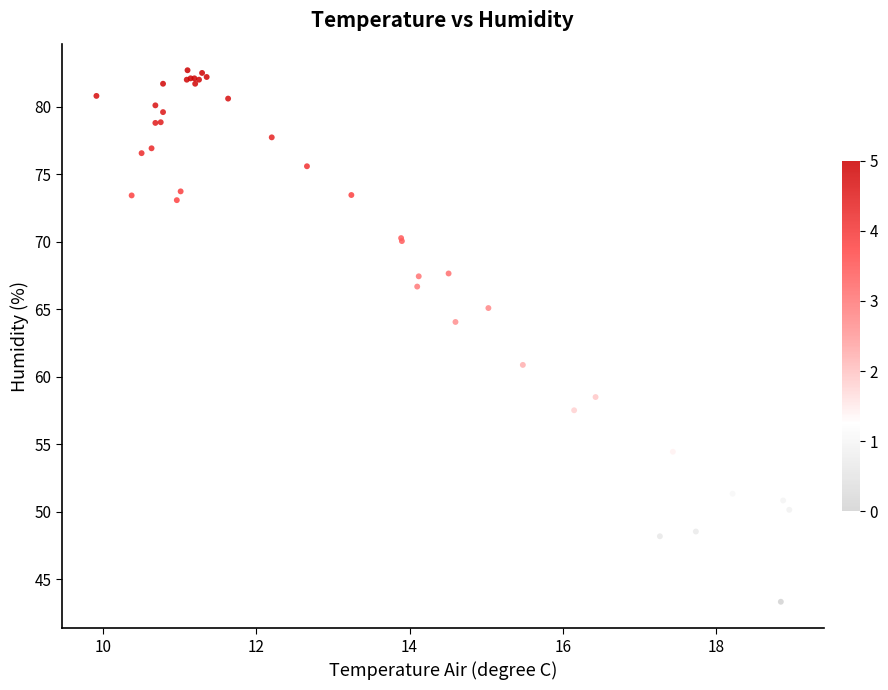

What Y value in the scatter plot is closest to 63?

64.1